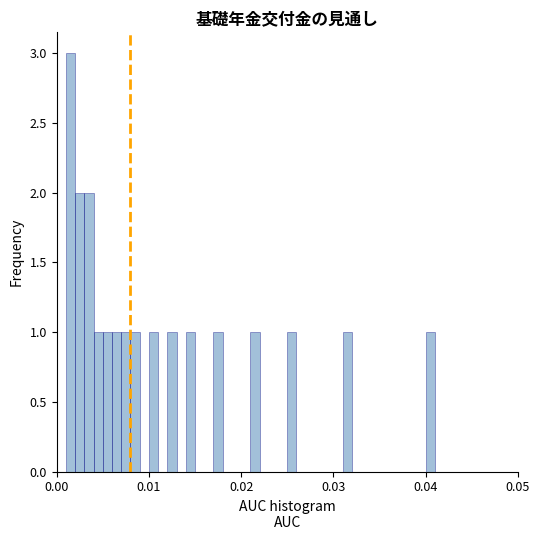

Around what value on the x-axis is the tallest bar? Give the approximate position of its centre, as read against the axis.

0.002